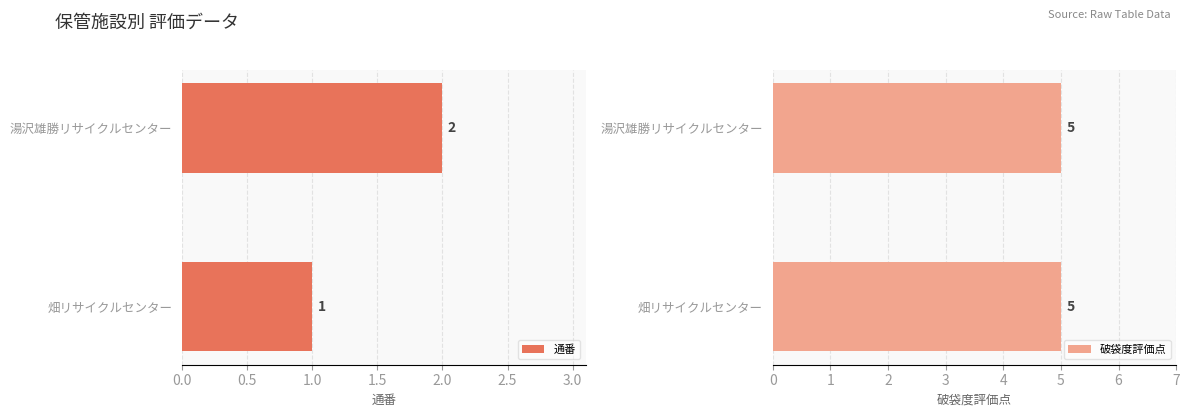

What are all the series names shown in the legend?

通番, 破袋度評価点